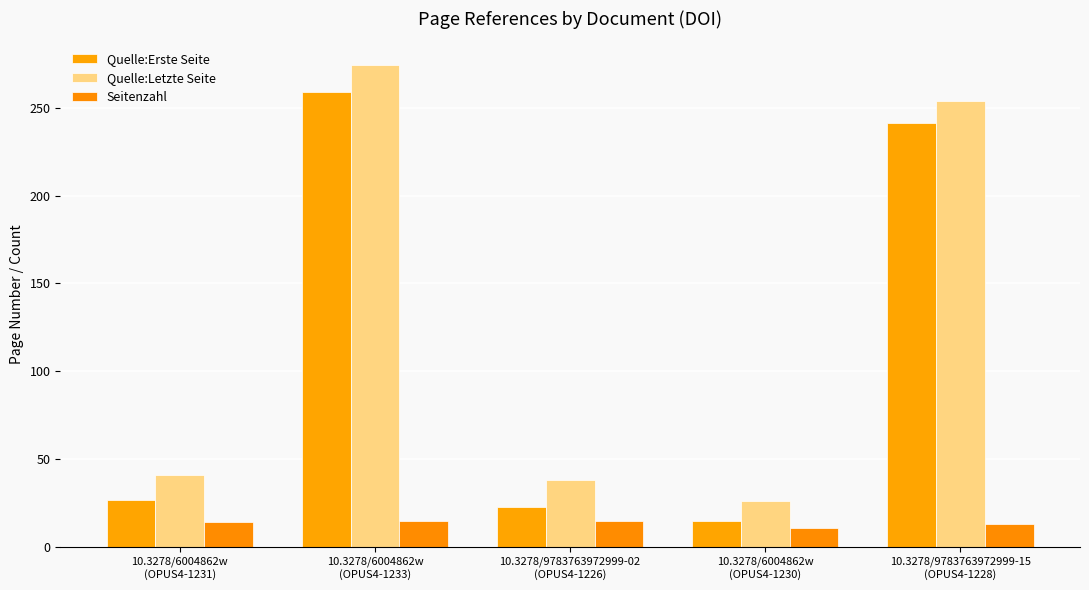

What are all the series names shown in the legend?

Quelle:Erste Seite, Quelle:Letzte Seite, Seitenzahl